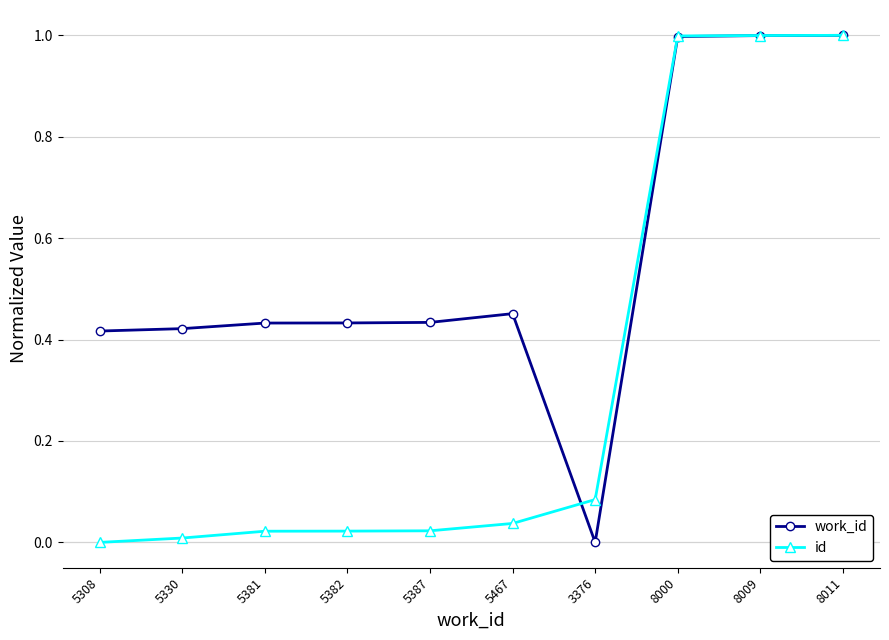

Is this an area chart (filled region under the line)?

No